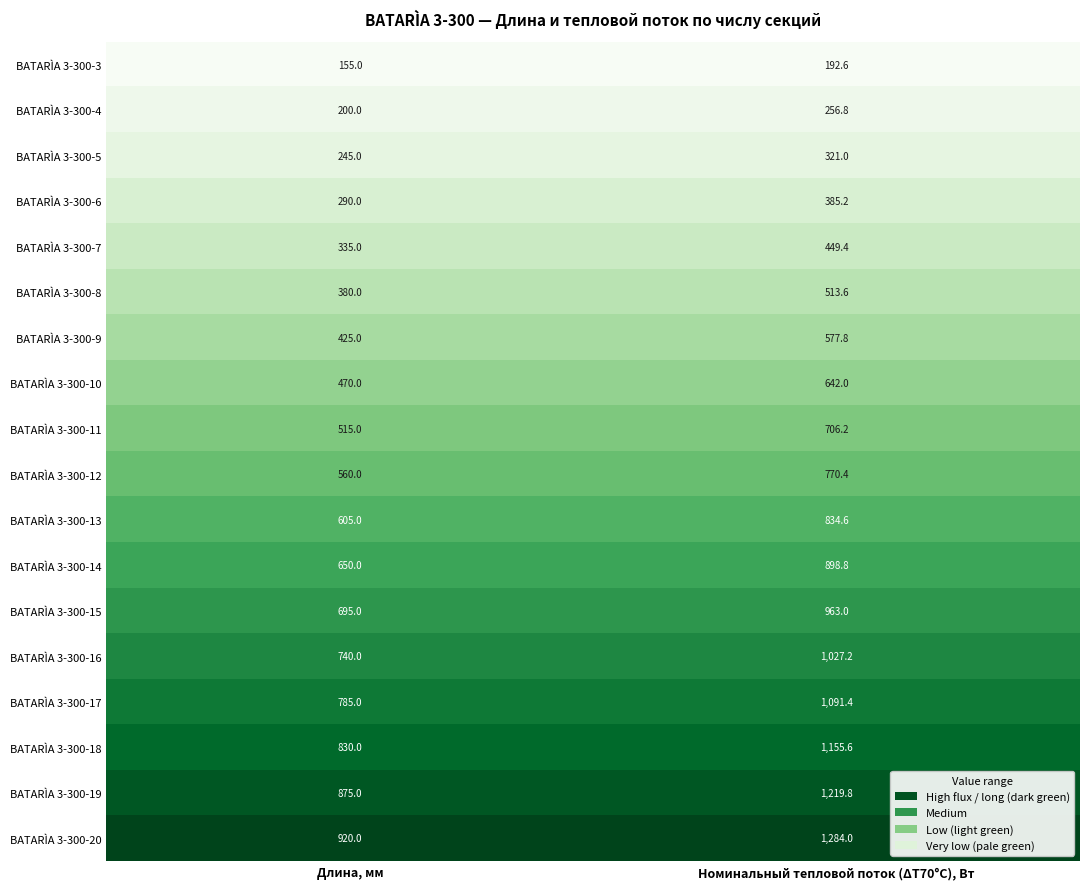

Which label corresponds to the smallest value in the chart?

Длина, мм